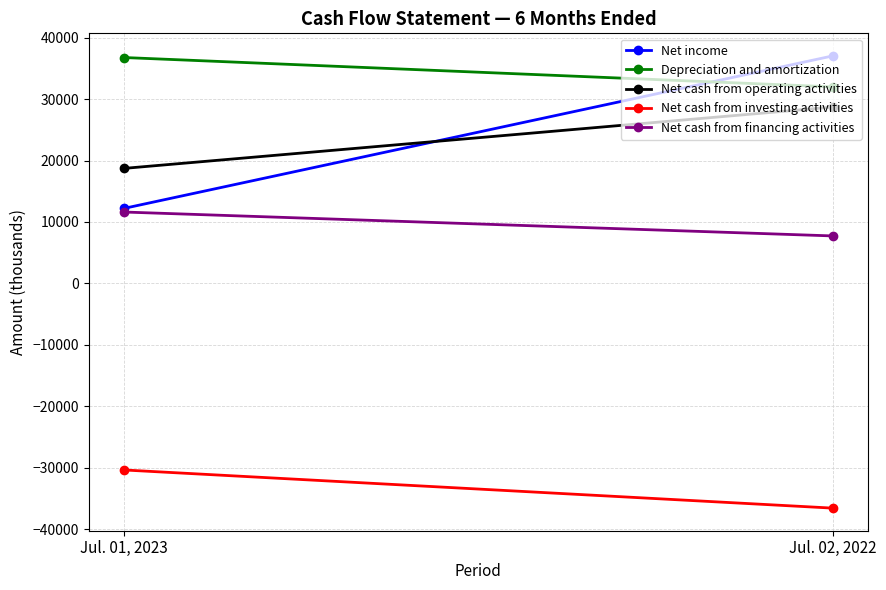

At how many categories does at least one series exceed 33664?

2